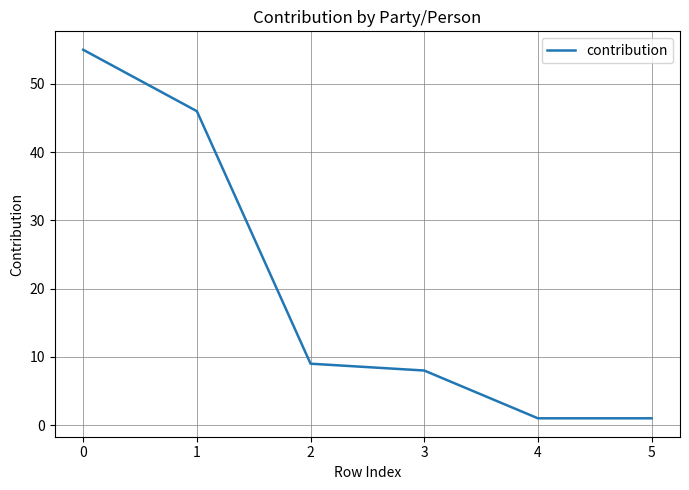

The chart shows a value of 46 at 1. True or false?

True